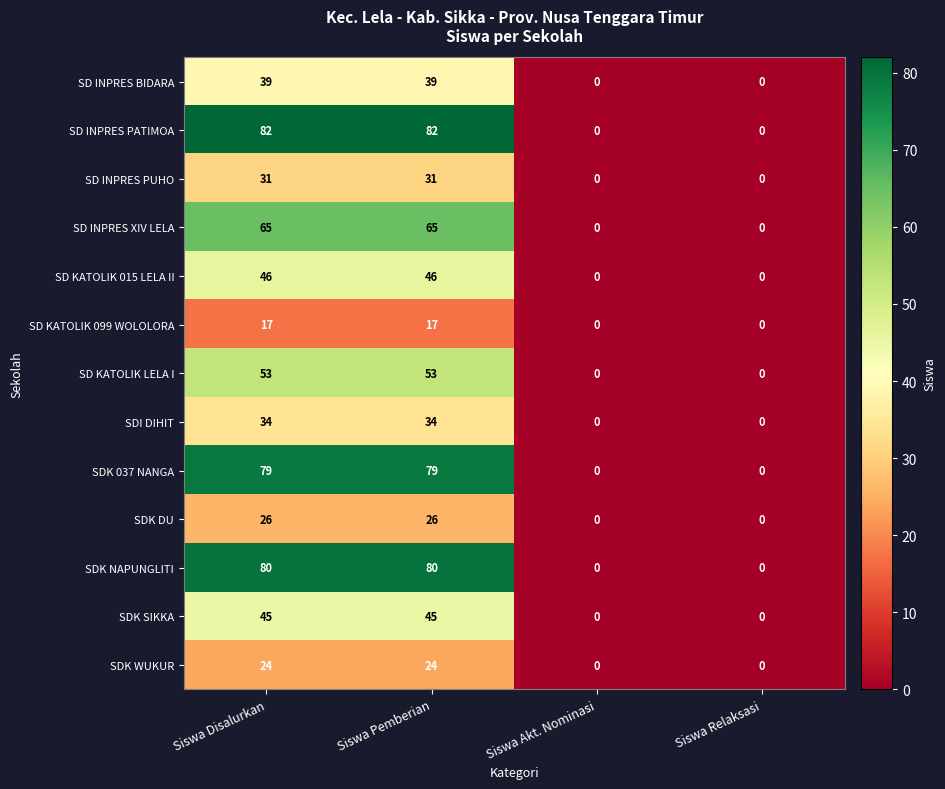

True or false: SD INPRES PATIMOA has a value of 82 at Siswa Pemberian.

True